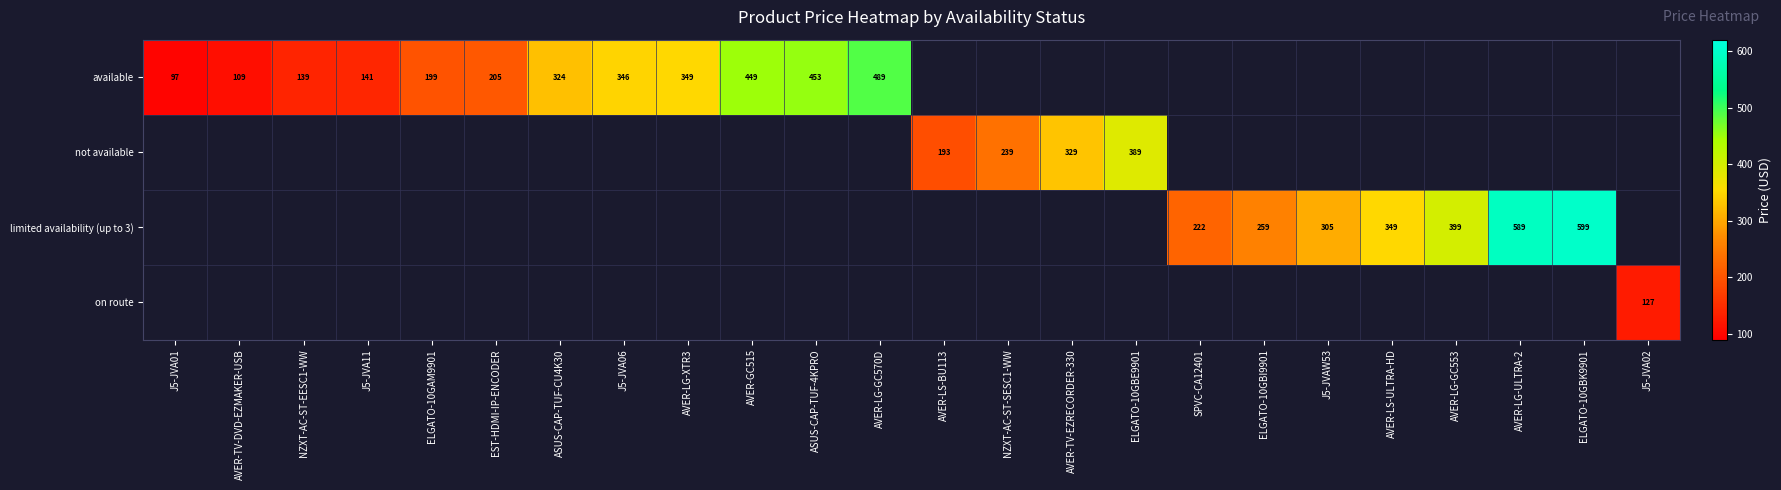

Which series changed the most between AVER-TV-DVD-EZMAKER-USB and J5-JVA06?

available